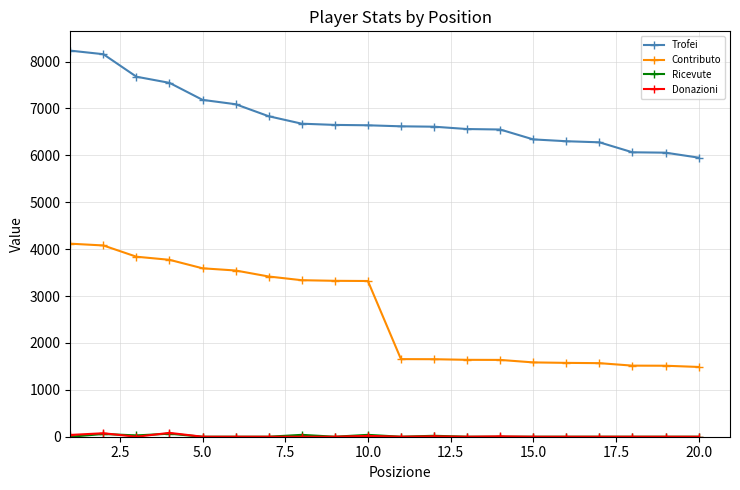

What is the highest value of the Trofei series?

8234